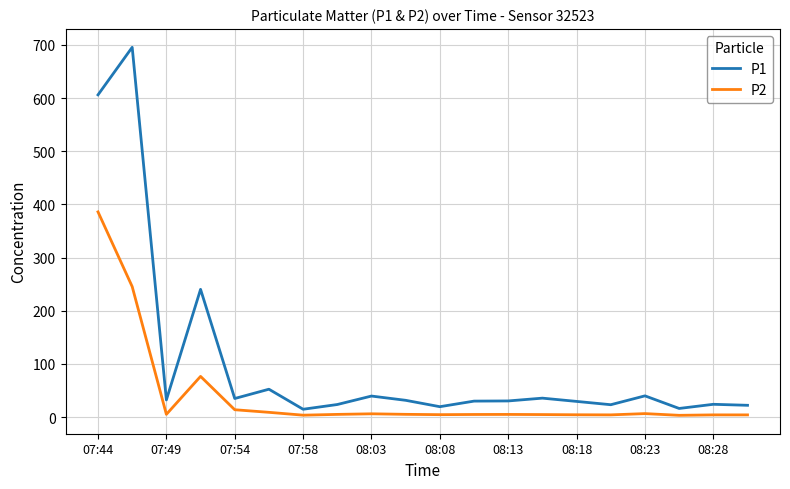

Rank the series by their average value, from lowest to highest.

P2, P1